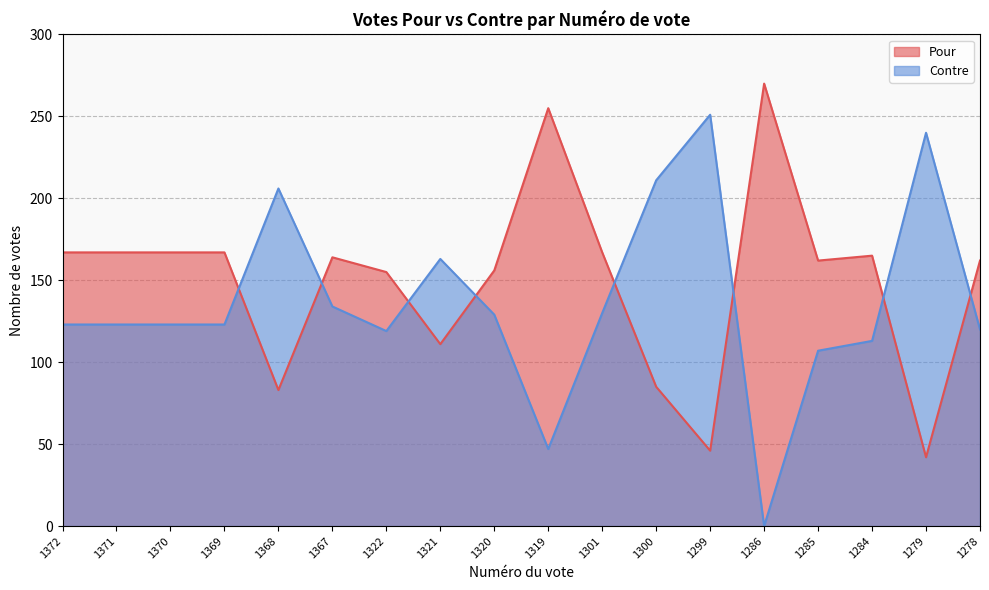

Where does the Pour series first go above 164?

1372